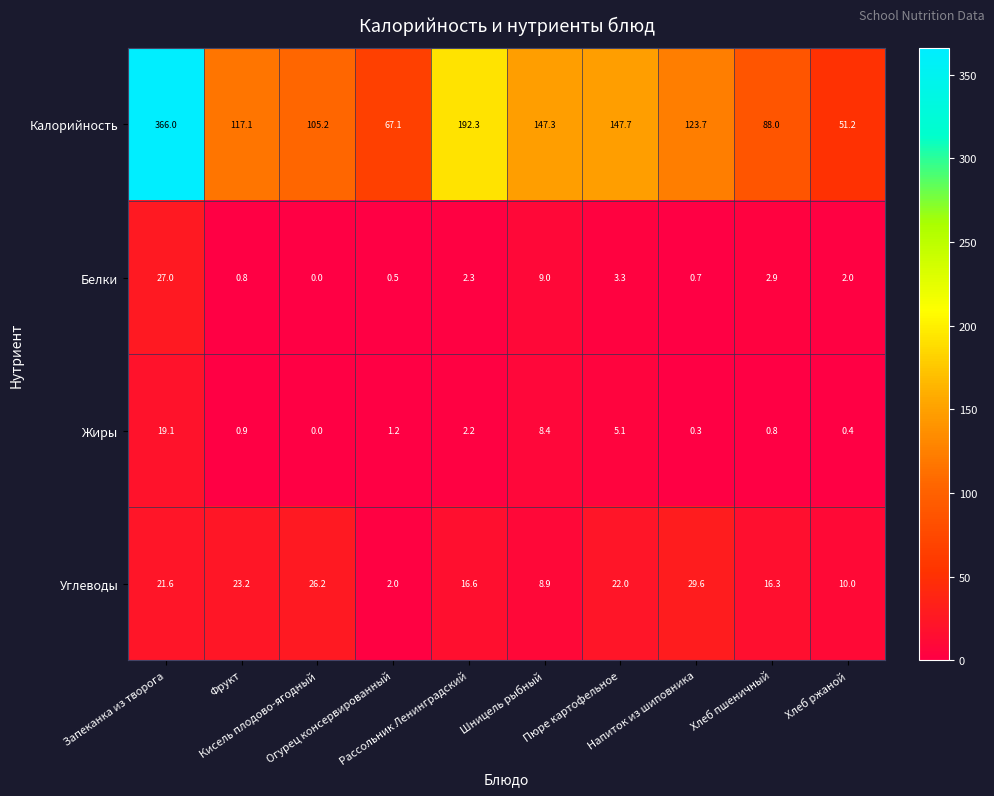

What is the sum of all Белки values?

48.5